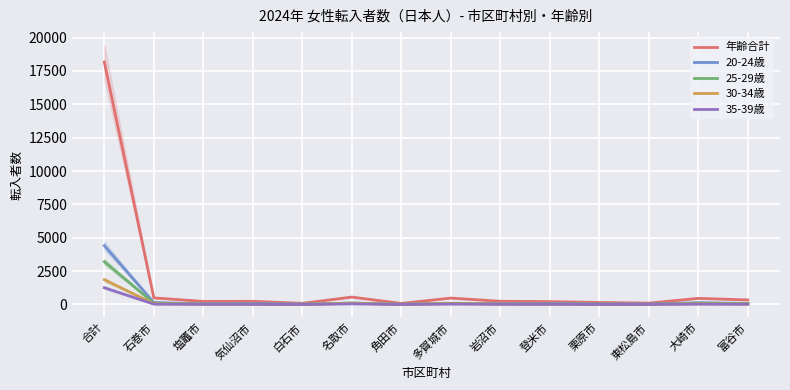

List the labels in order of 30-34歳 value, smallest first.

白石市, 東松島市, 角田市, 登米市, 栗原市, 気仙沼市, 塩竈市, 富谷市, 岩沼市, 大崎市, 石巻市, 多賀城市, 名取市, 合計